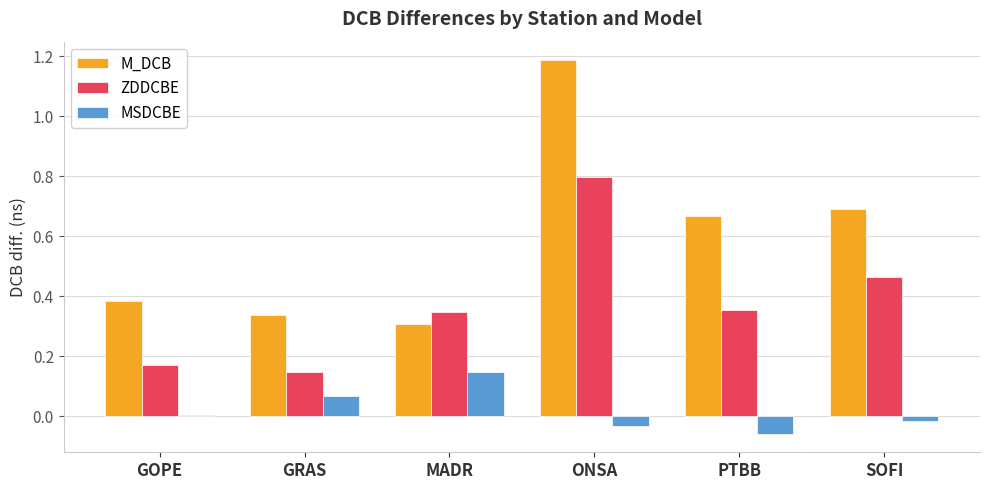

At which label does ZDDCBE reach its peak?

ONSA